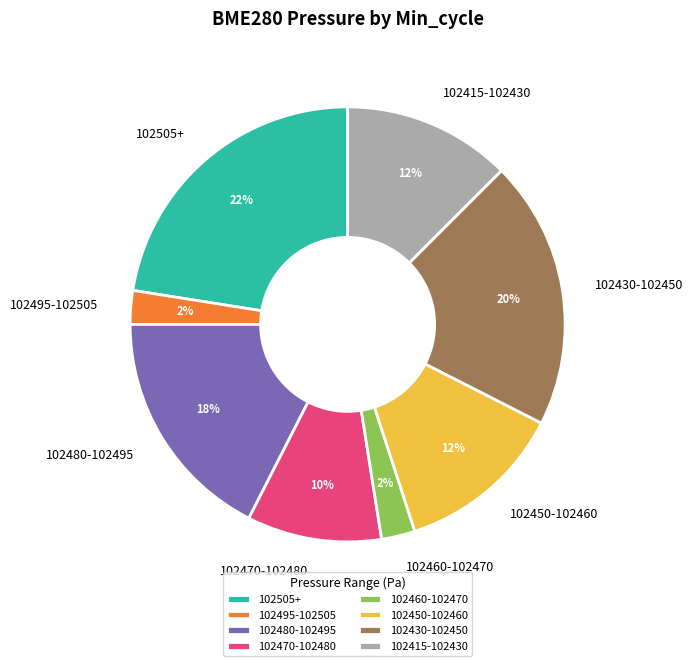

How many segments does this pie chart have?

8